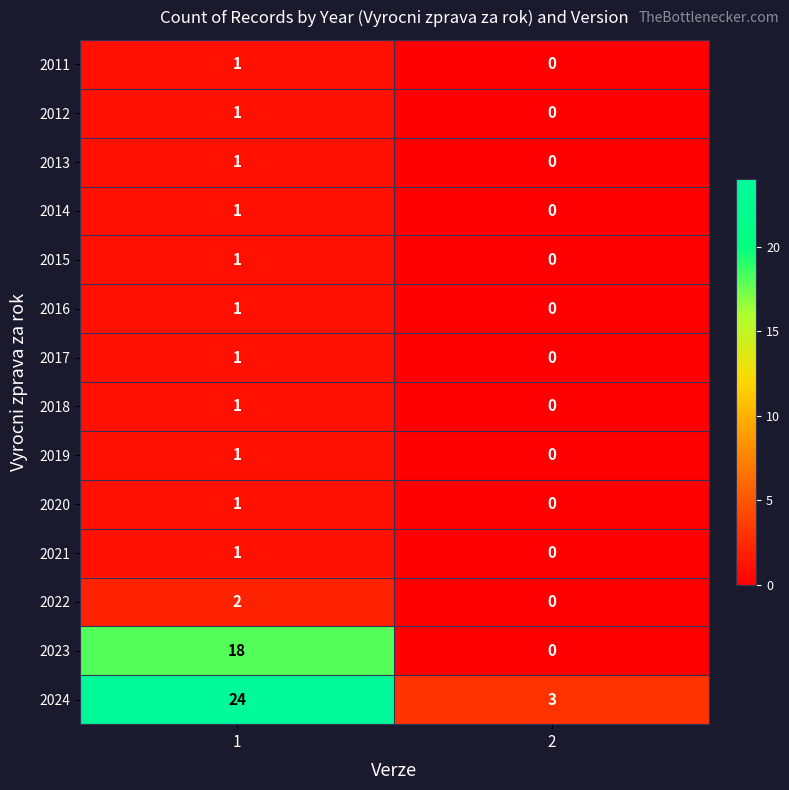

List the labels in order of 2012 value, smallest first.

2, 1